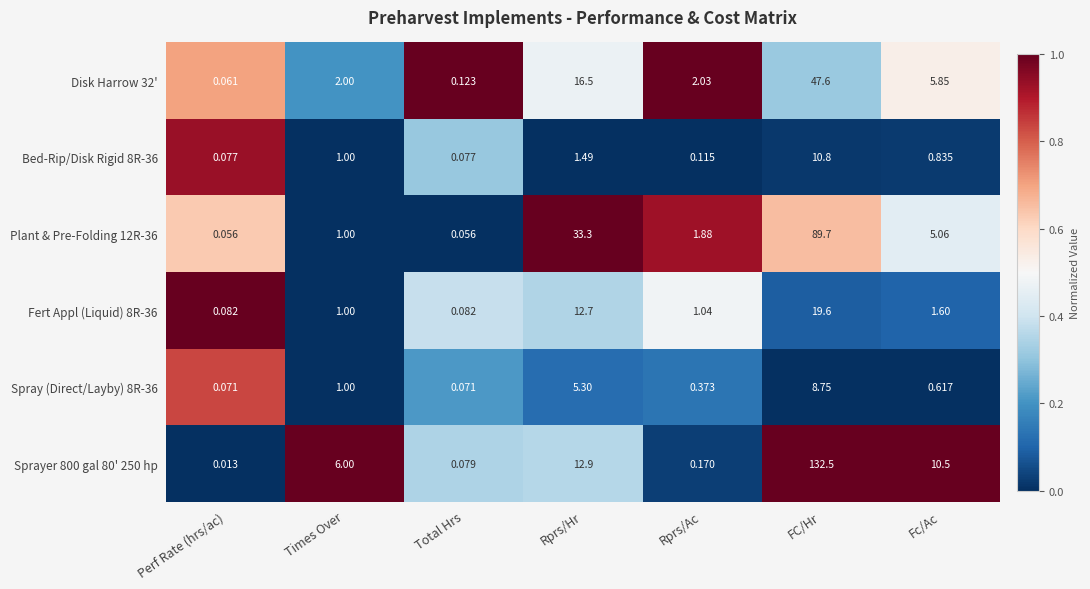

At which category is the sum across all series the highest?

FC/Hr